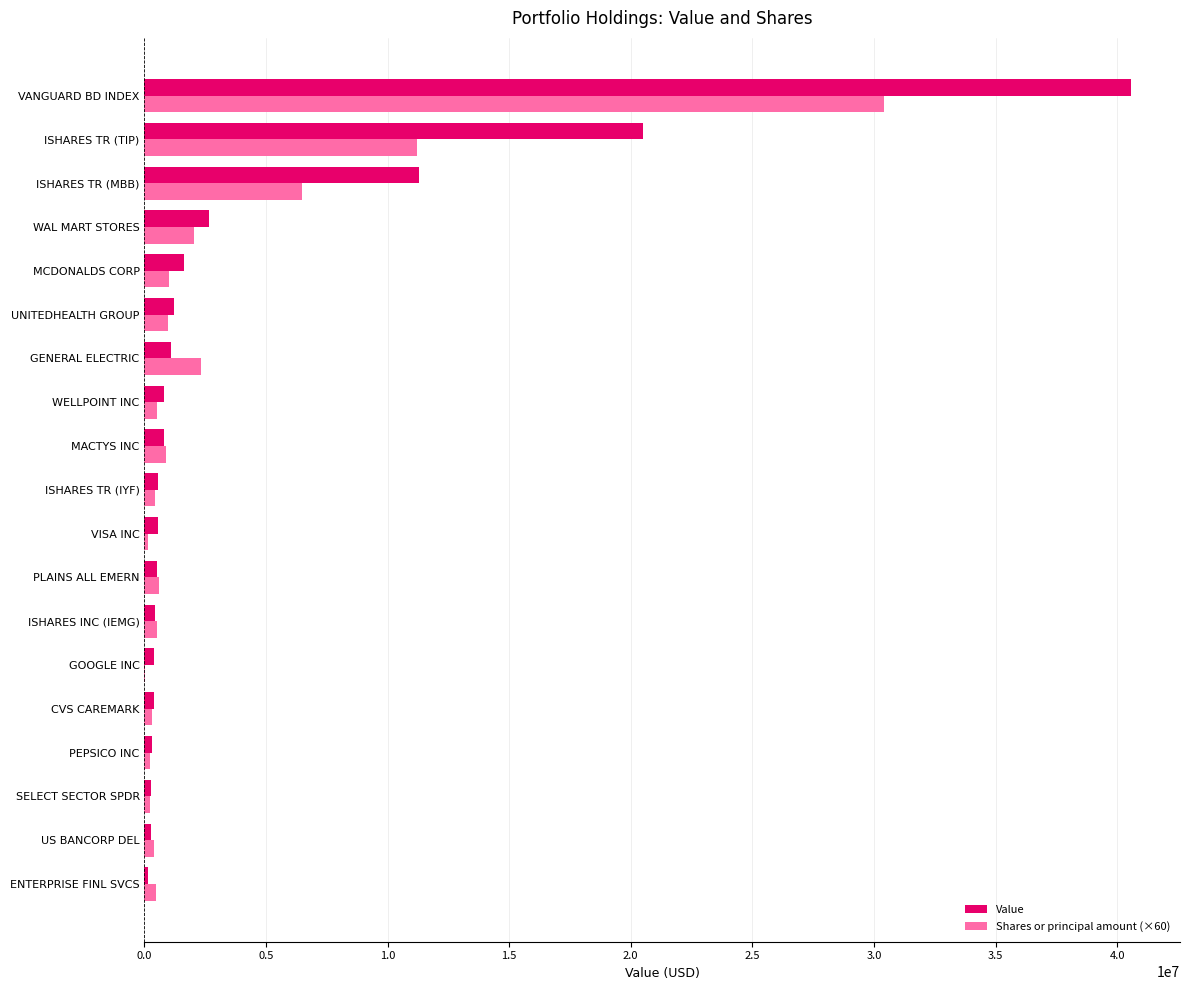

Which series has the largest range (max minus min)?

Value